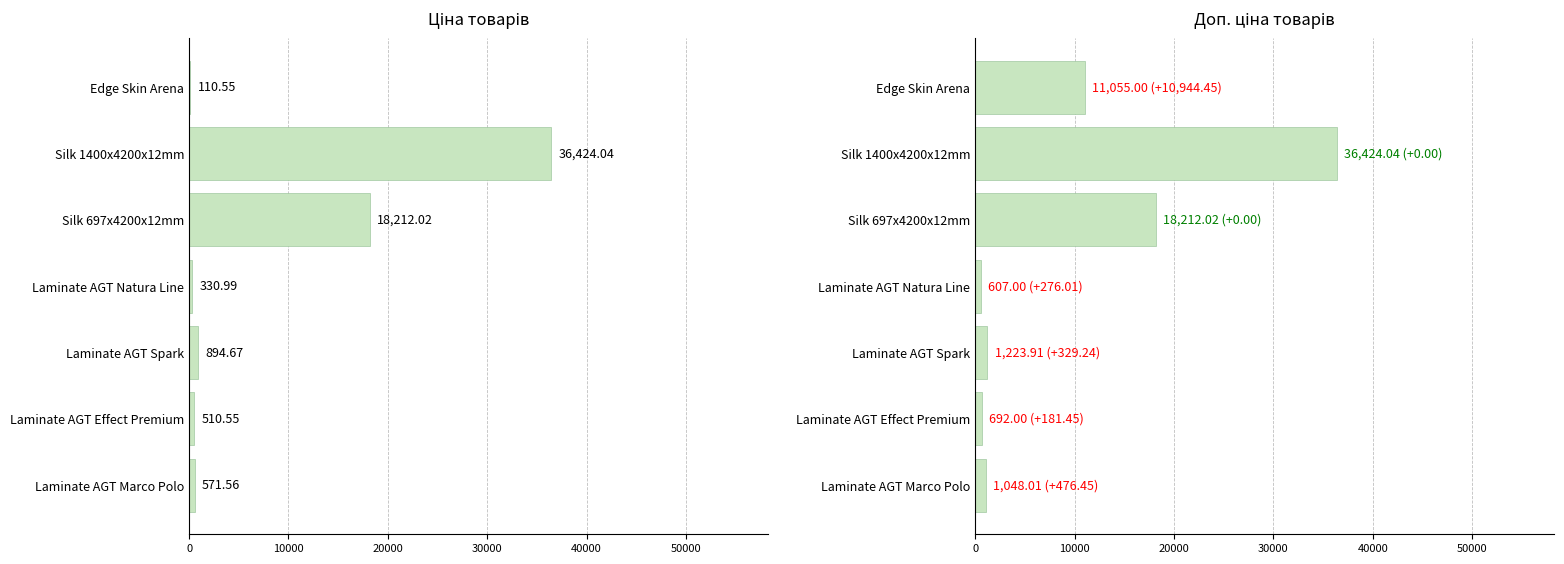

Are the bars grouped side by side (vs. stacked)?

Yes